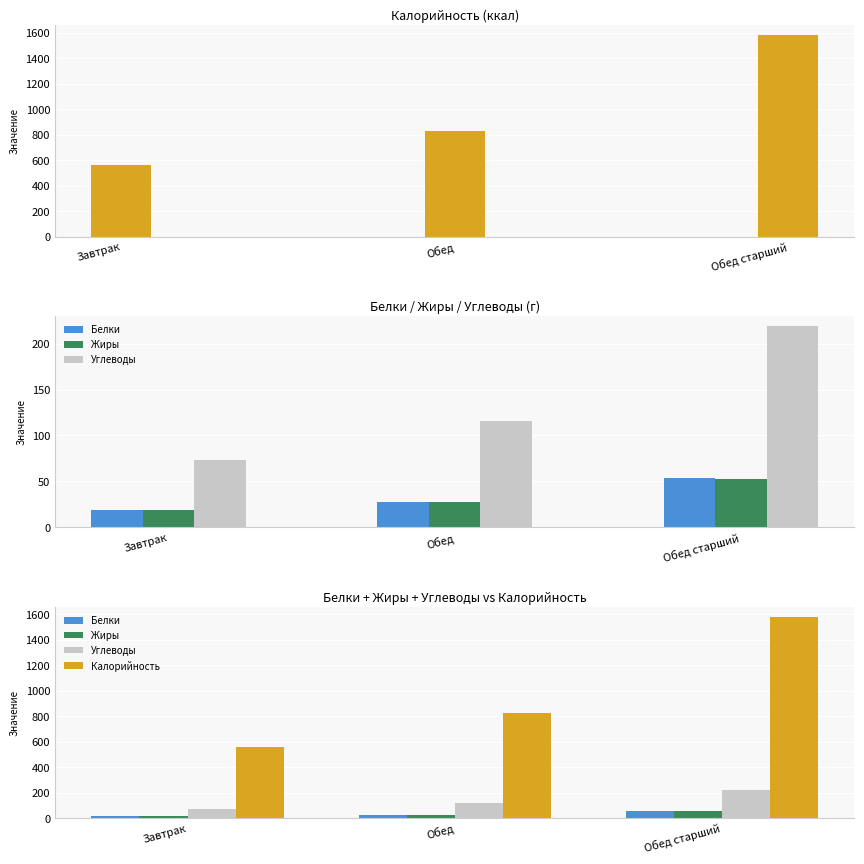

Which series has the largest range (max minus min)?

Калорийность